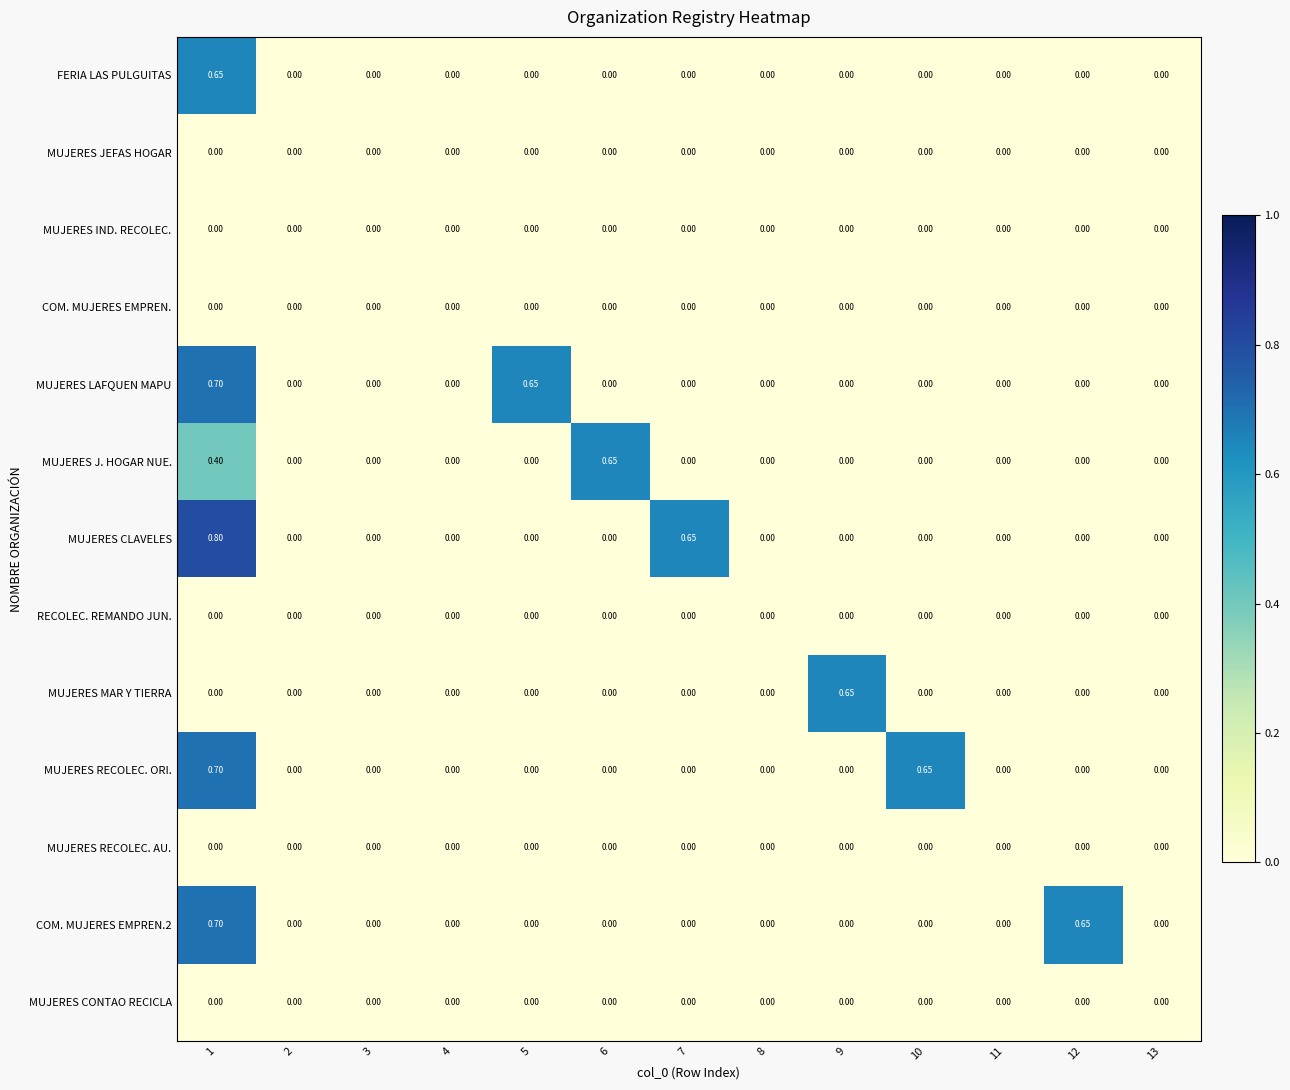

Which series changed the most between 3 and 6?

MUJERES J. HOGAR NUE.